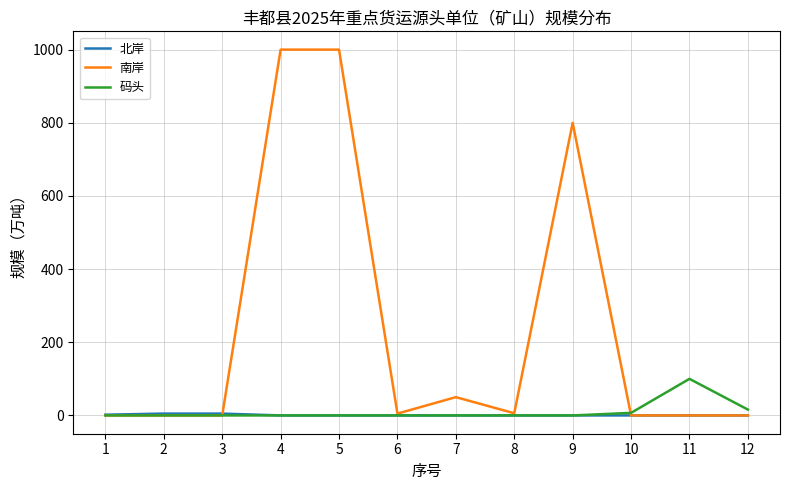

True or false: 南岸 has more than 0 points higher than both neighbors.

True